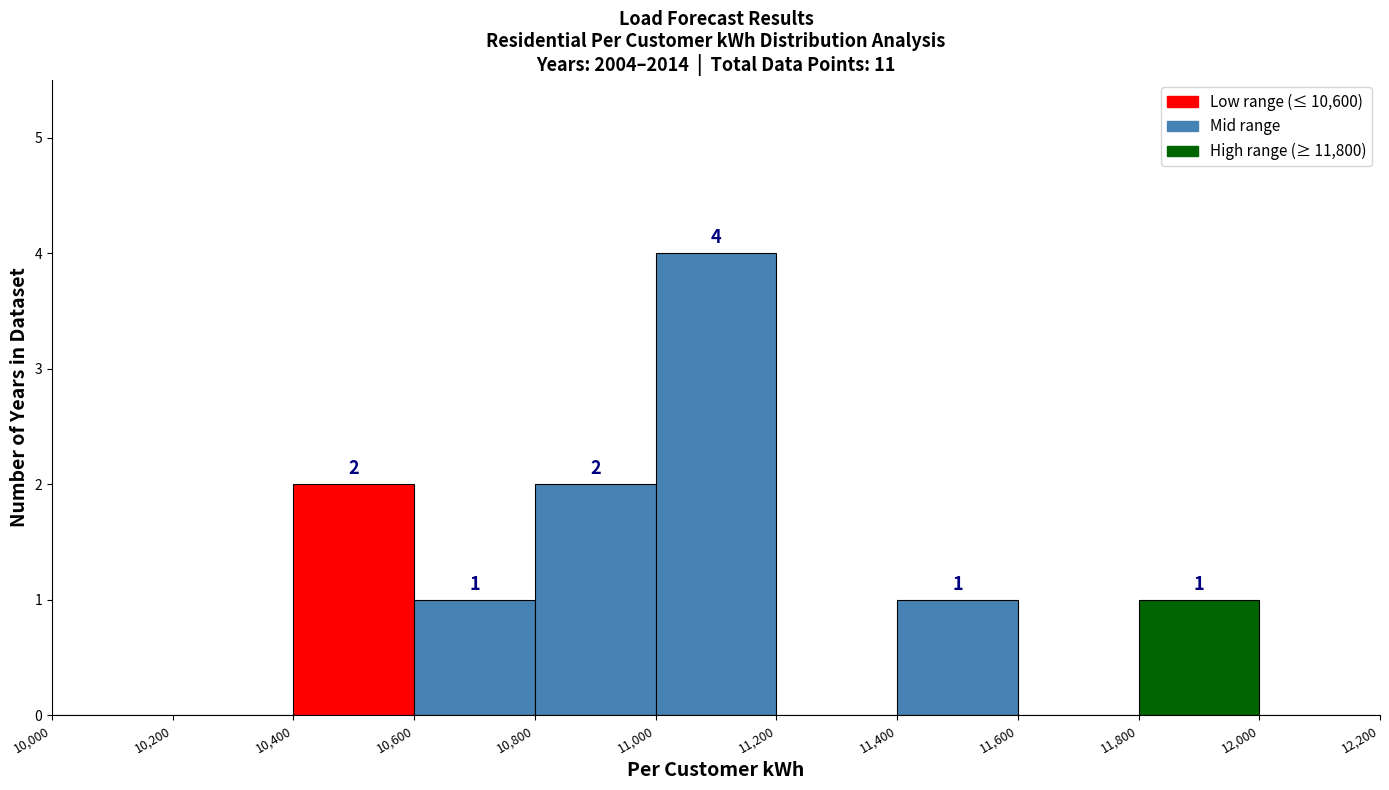

Over which range of the x-axis is the bar tallest?

11,000 to 11,200